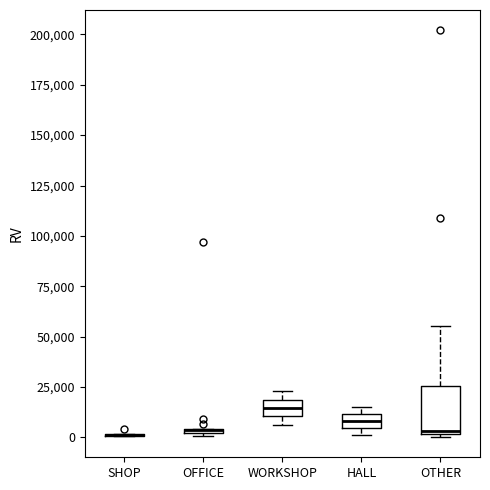

Which box is the tallest, from its lower edge to its upper edge?

OTHER